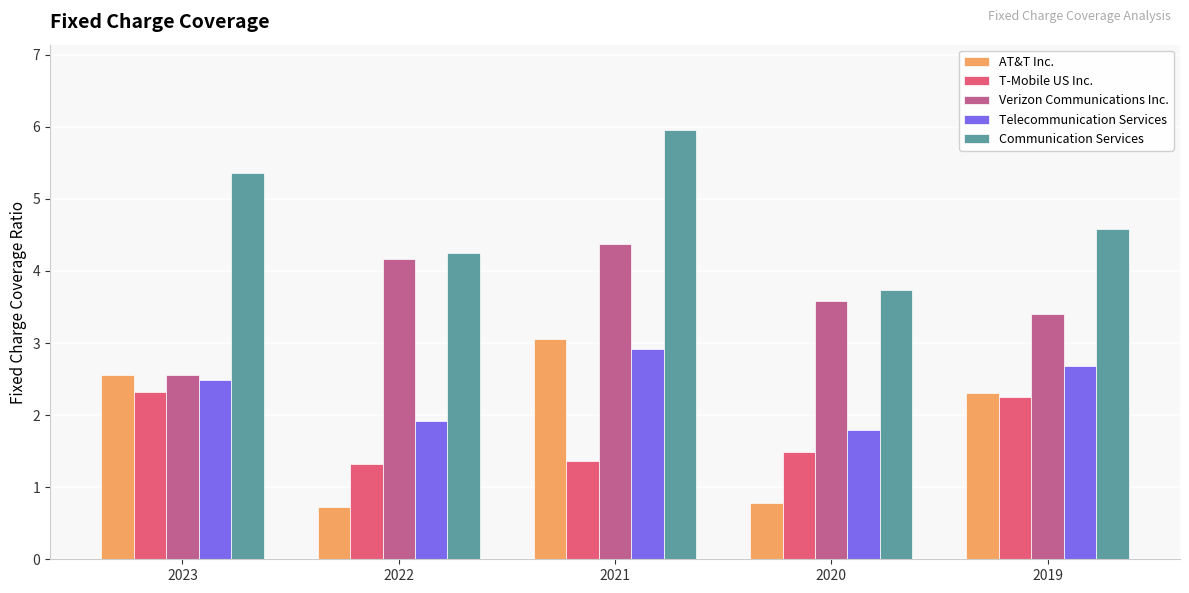

What are all the series names shown in the legend?

AT&T Inc., T-Mobile US Inc., Verizon Communications Inc., Telecommunication Services, Communication Services